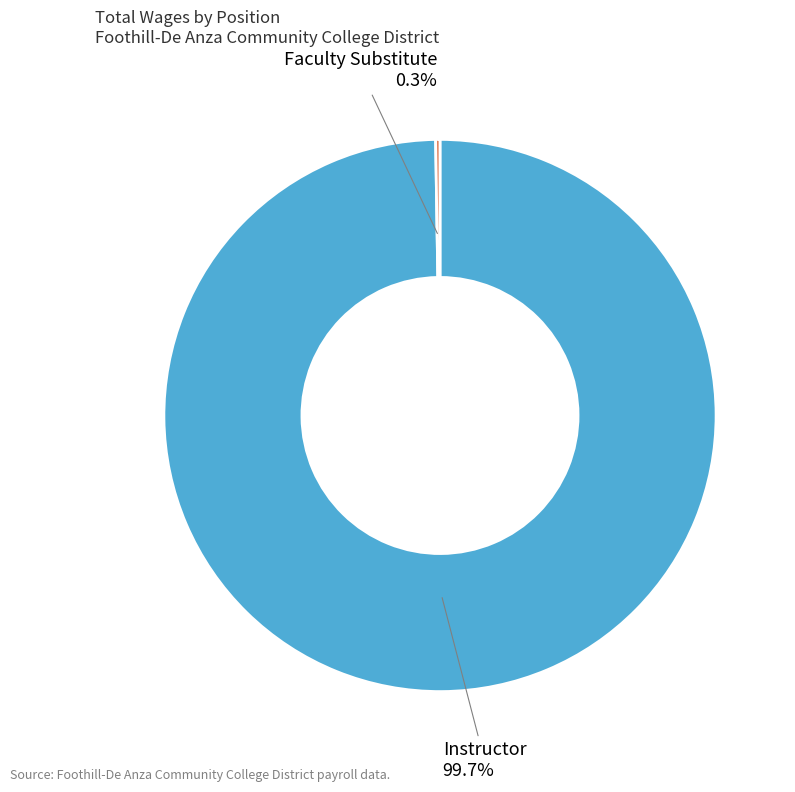

To the nearest percent, what is the difference between the largest and smallest slice percentages?

99%